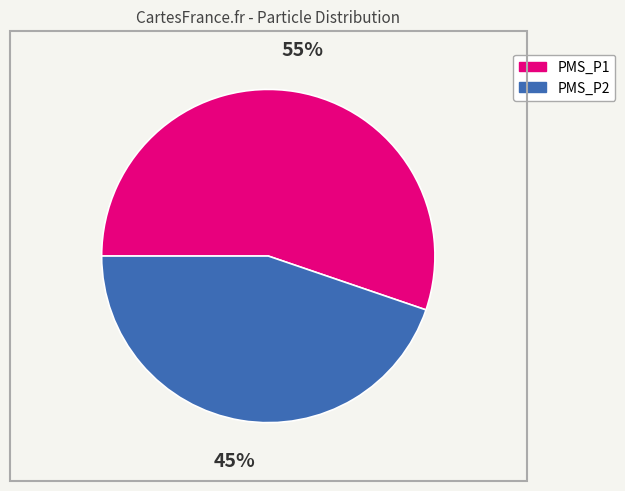

How many segments does this pie chart have?

2